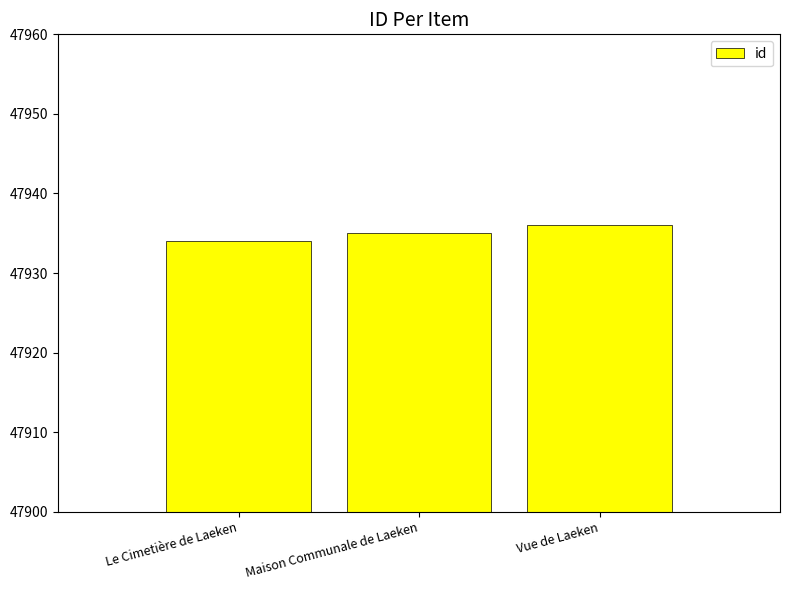

Which category has the lowest value across all series?

Le Cimetière de Laeken